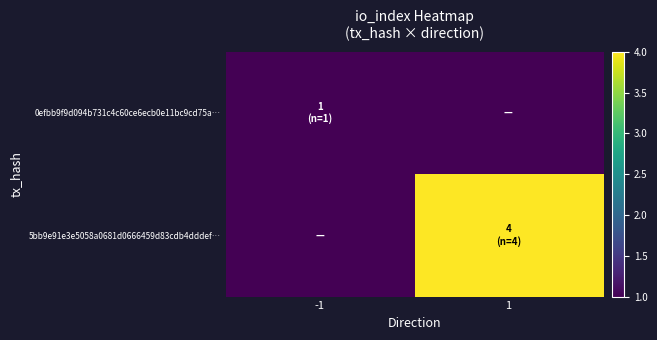

What is the total value across all series at 1?

4